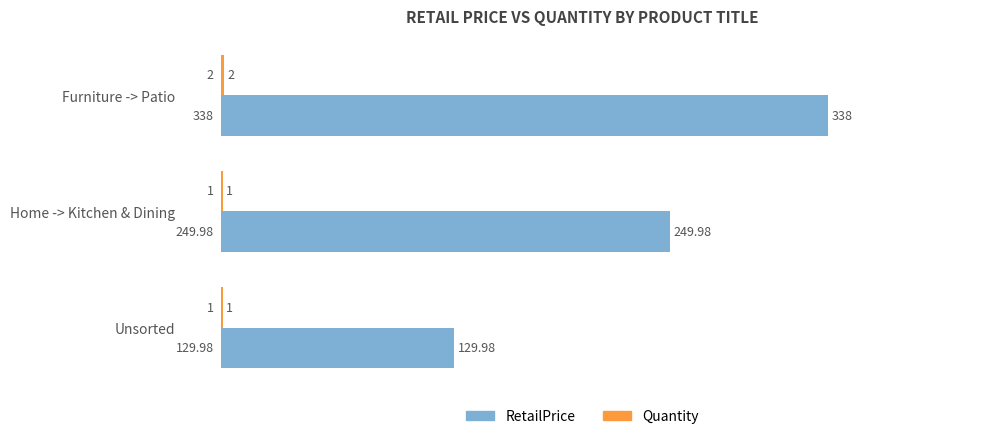

What is the sum of all RetailPrice values?

718.0